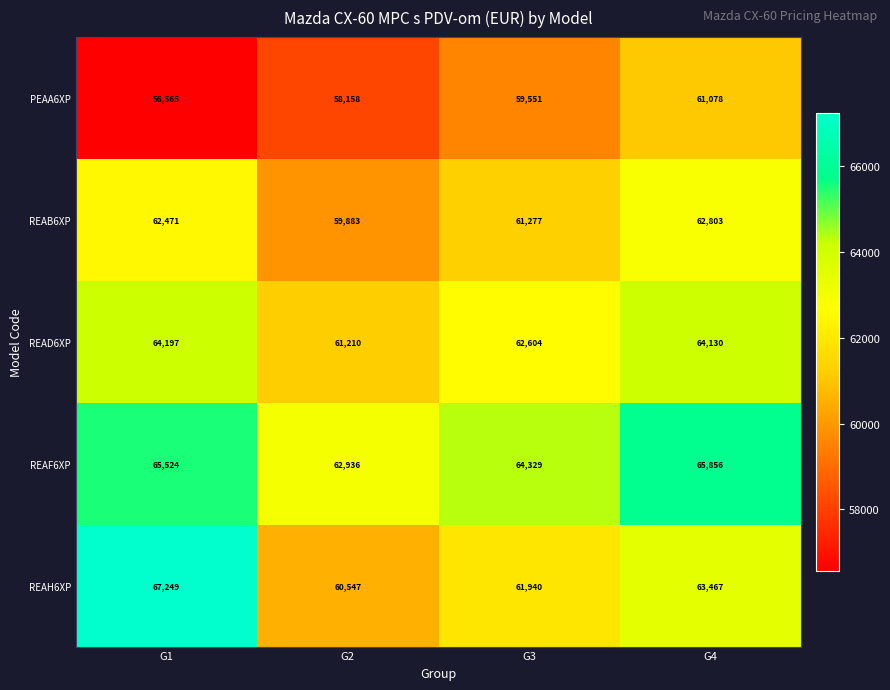

What is the average value of the READ6XP series?

63035